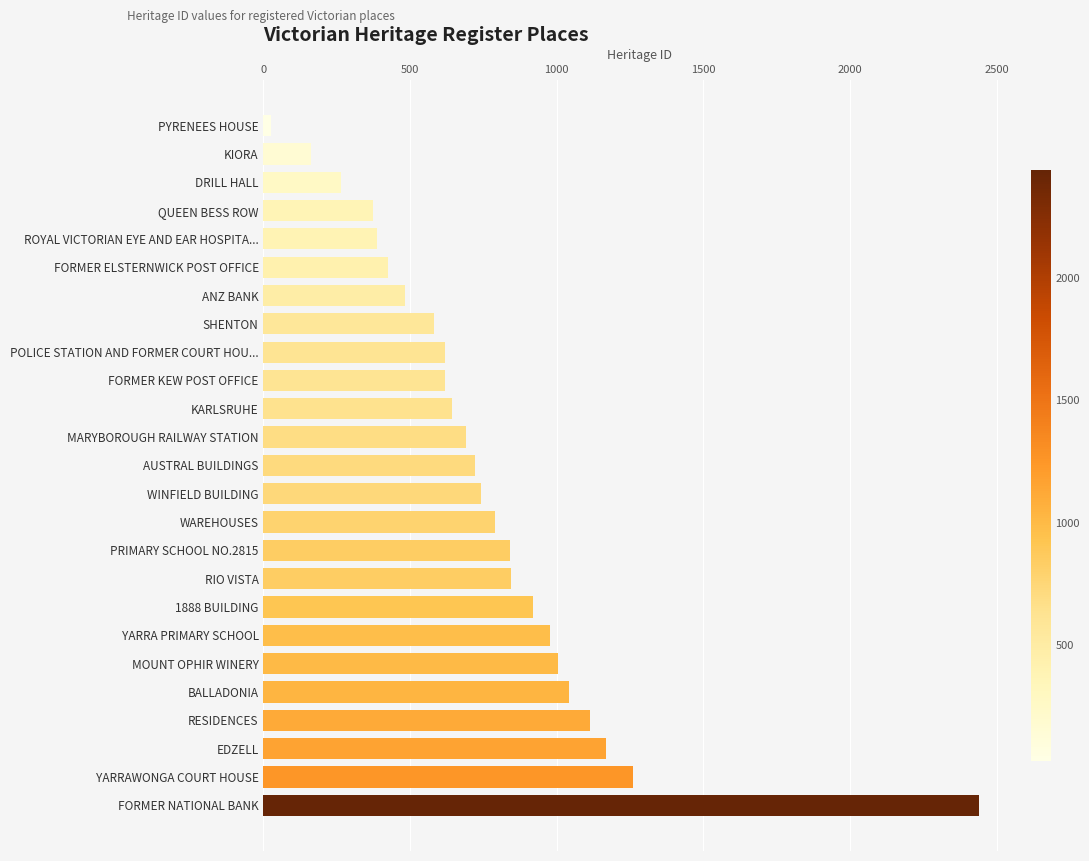

Between RIO VISTA and QUEEN BESS ROW, which is larger?

RIO VISTA